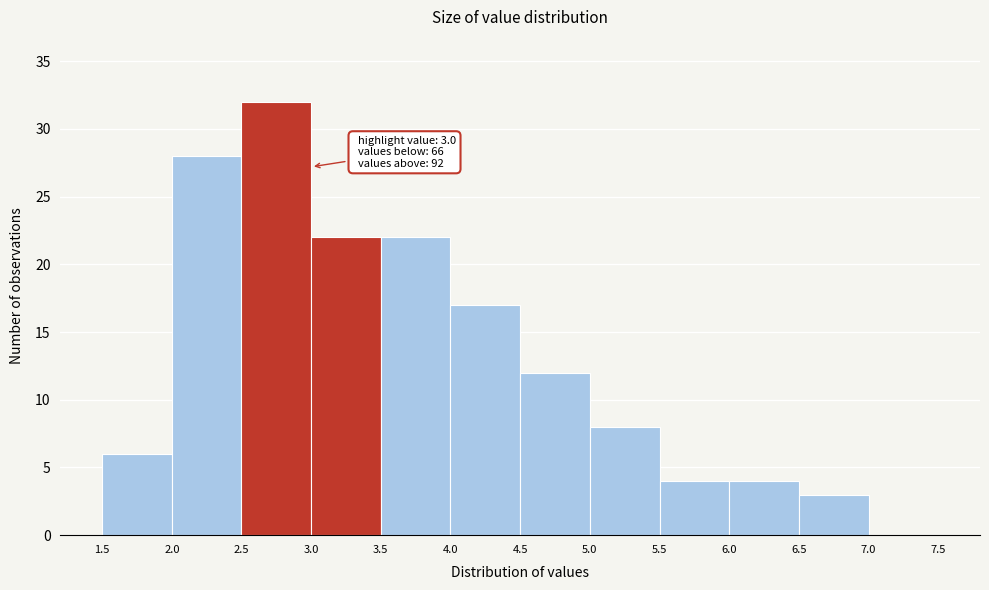

Which range on the x-axis has the tallest bar?

2.5 to 3.0